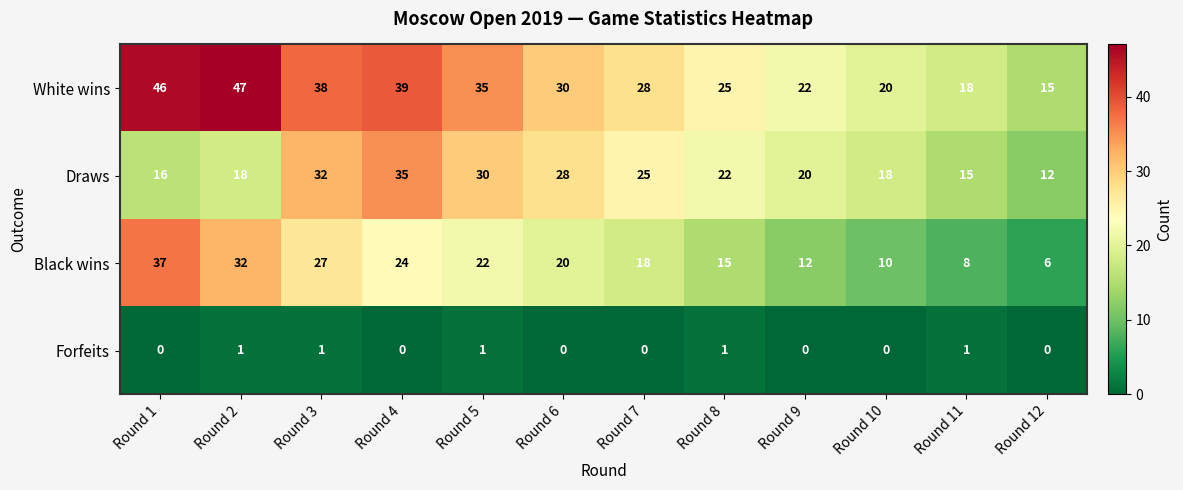

Which series has the widest spread of values?

White wins